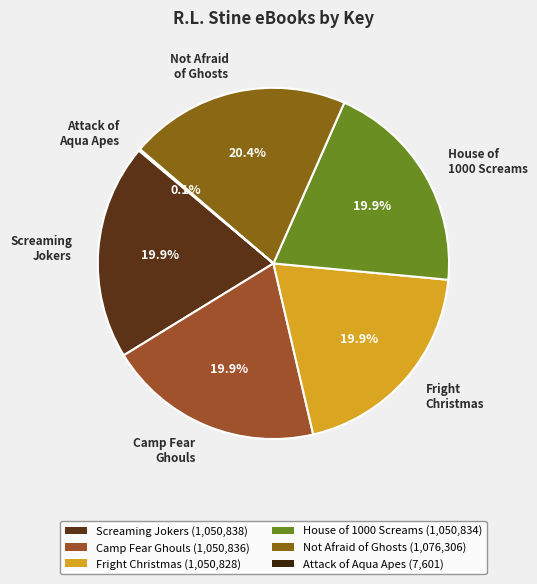

Does Fright Christmas account for over 50% of the chart?

No